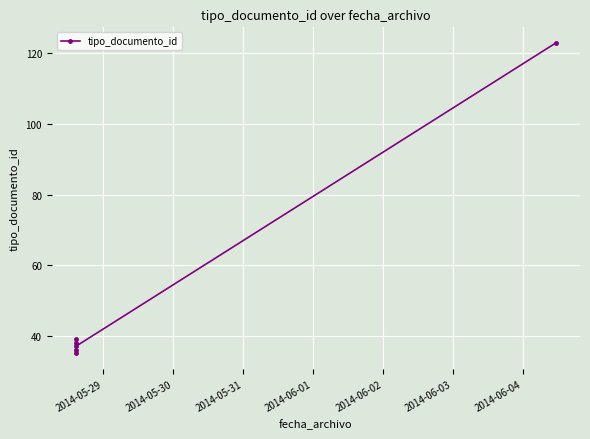

What is the smallest value displayed?

35